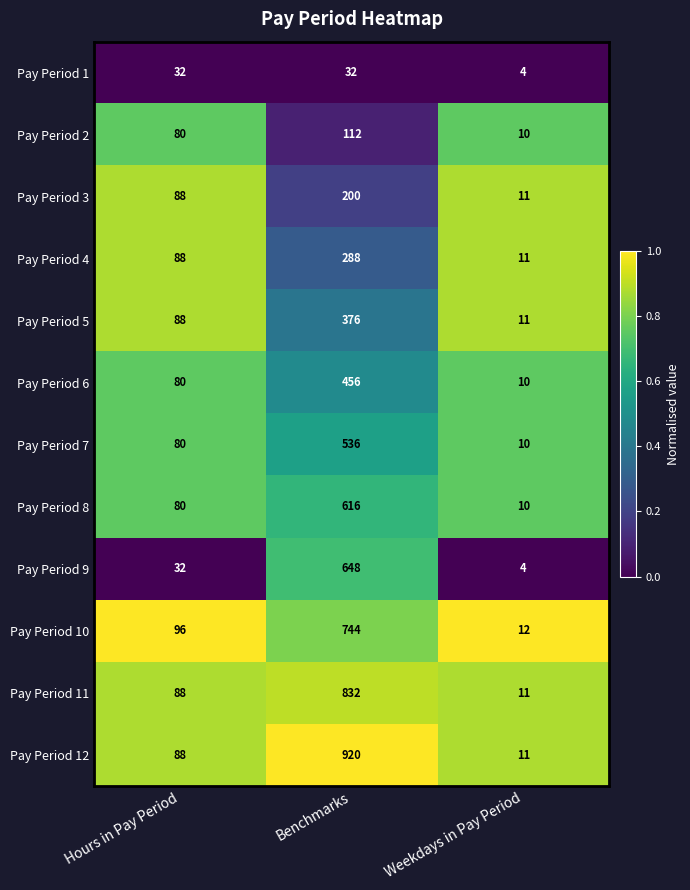

What is the greatest value displayed?

920